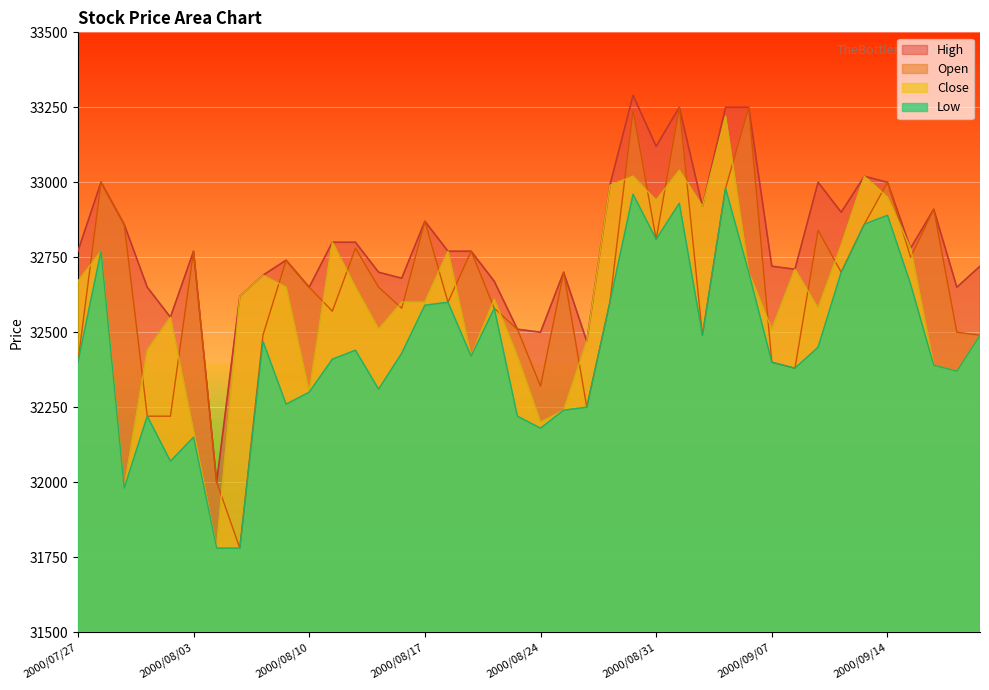

What is the minimum value shown in the chart?

31780